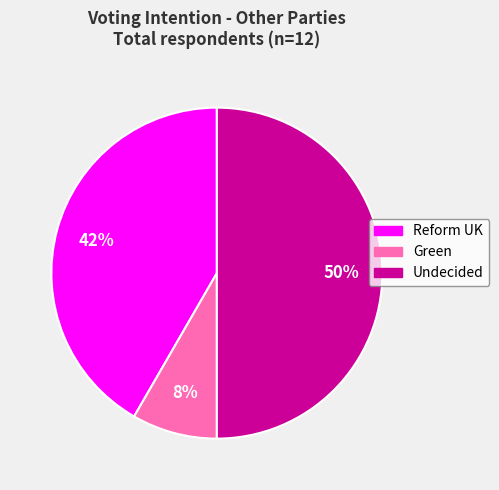

Which category has the smallest portion of the pie?

Green